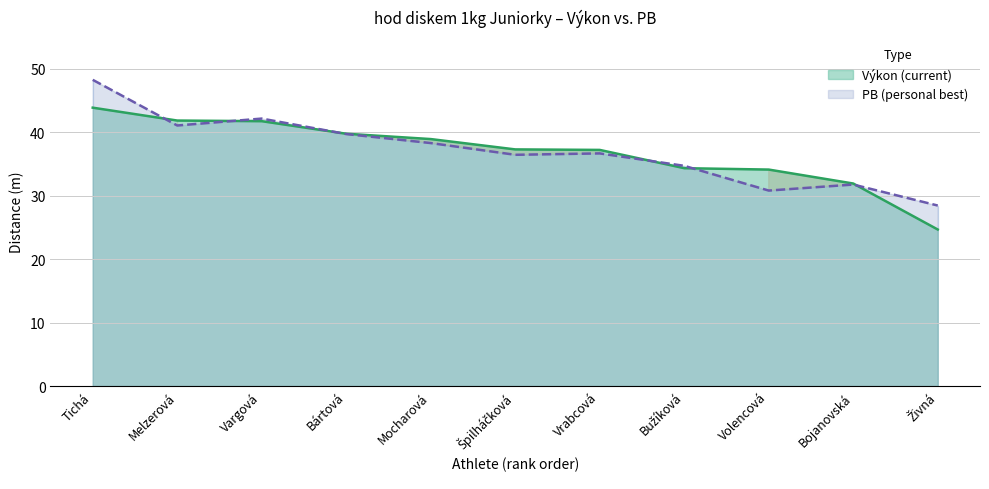

The value of Výkon (current) at Volencová is 34.1. True or false?

True